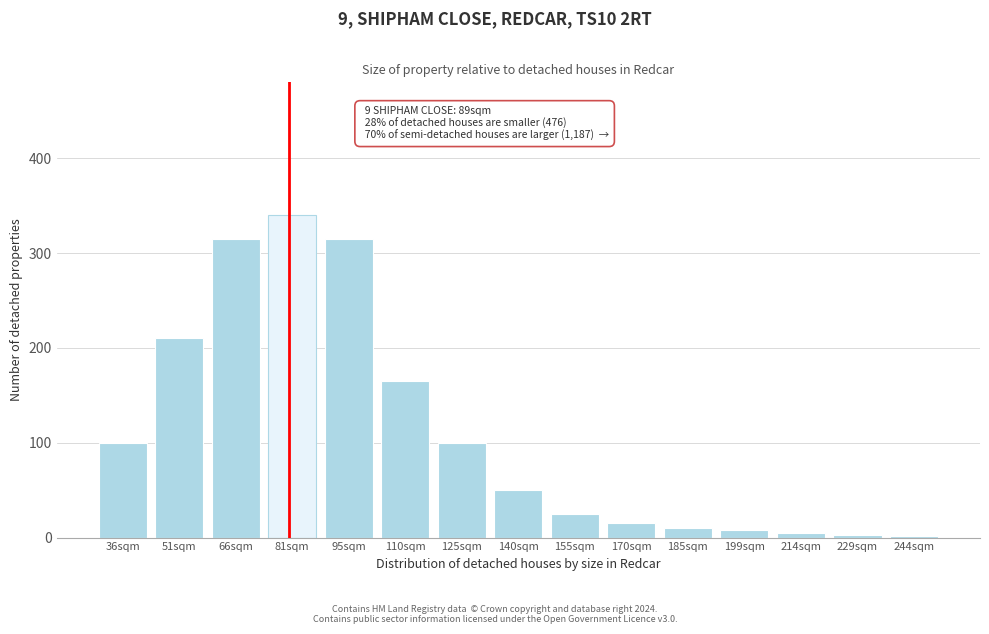

Where is the data nearest to the value 171?

110sqm